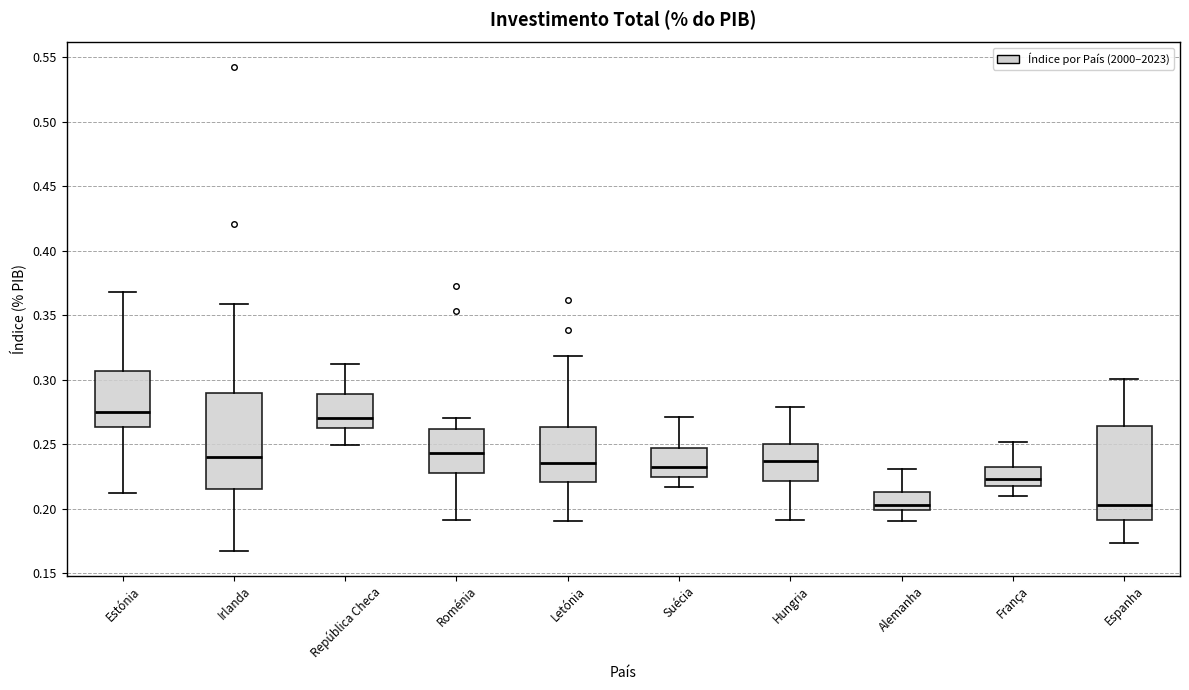

Where does the lower whisker of the box for República Checa end on the y-axis? The values are not printed on the chart, so give them approximately, as read against the axis.

0.250